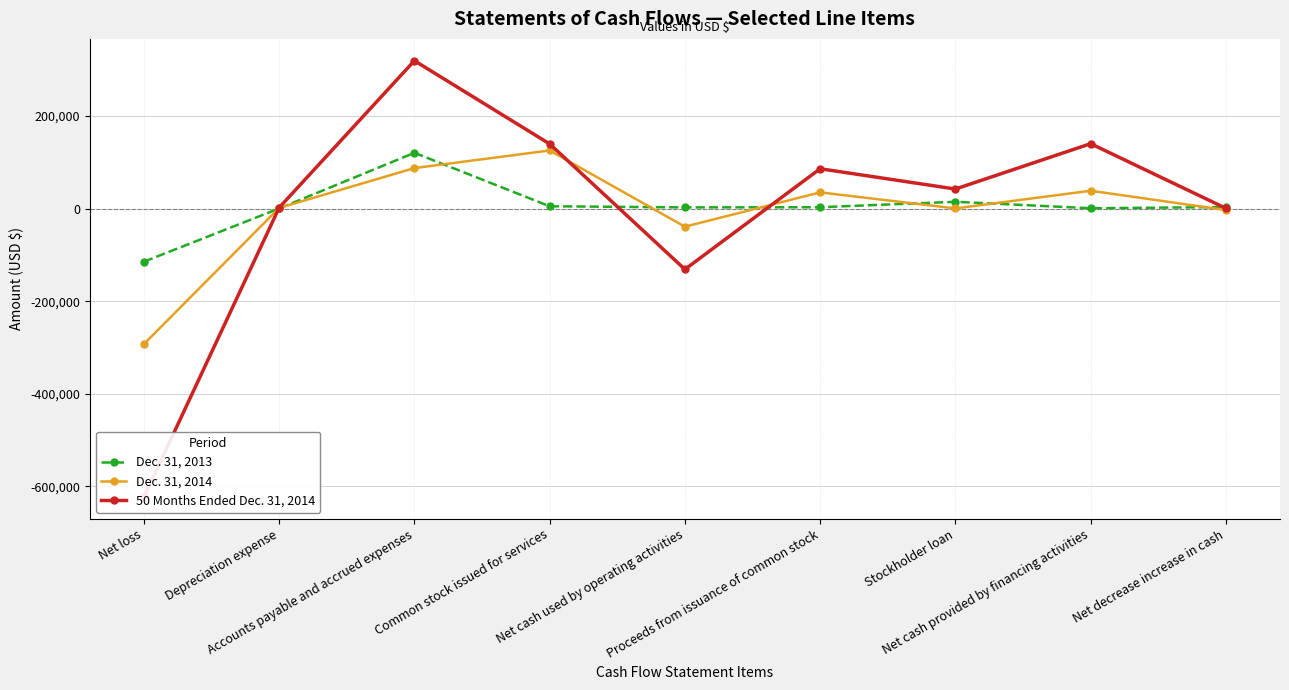

How many interior local valleys does the 50 Months Ended Dec. 31, 2014 series have?

2